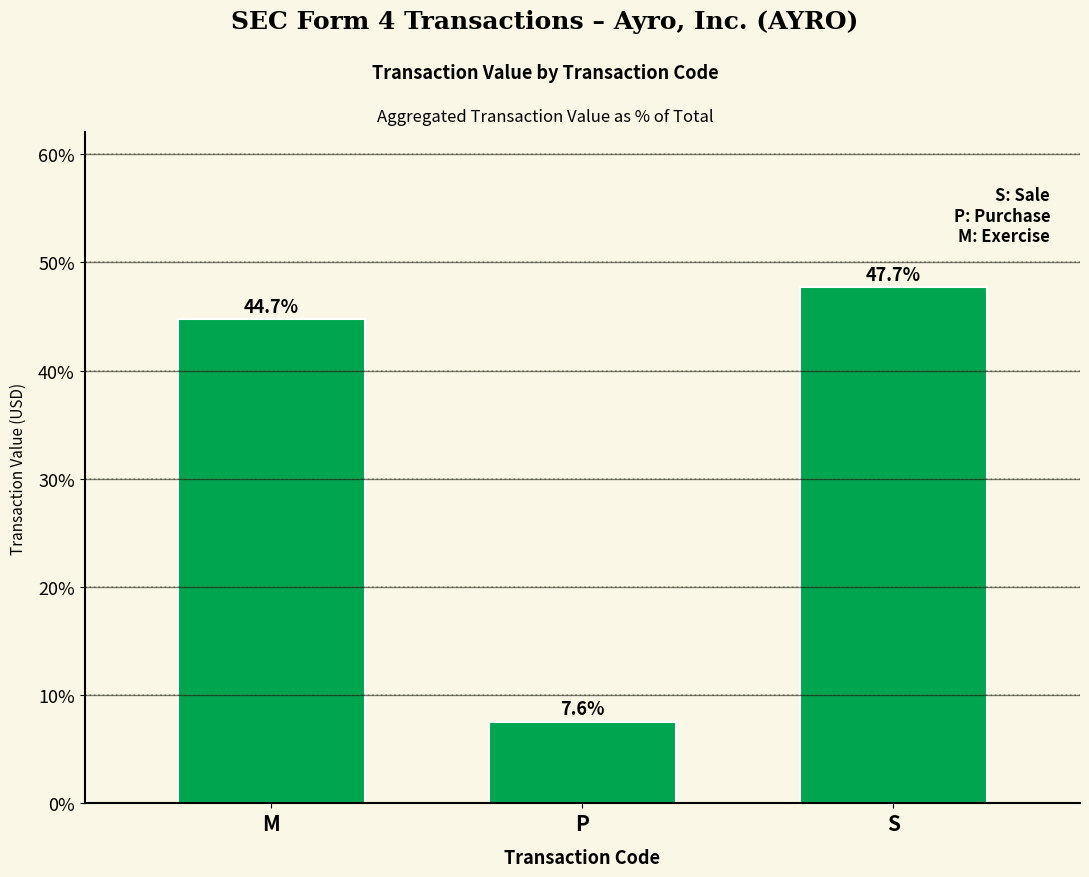

Reading left to right, extract all data points from this chart.

M=44.7	P=7.6	S=47.7